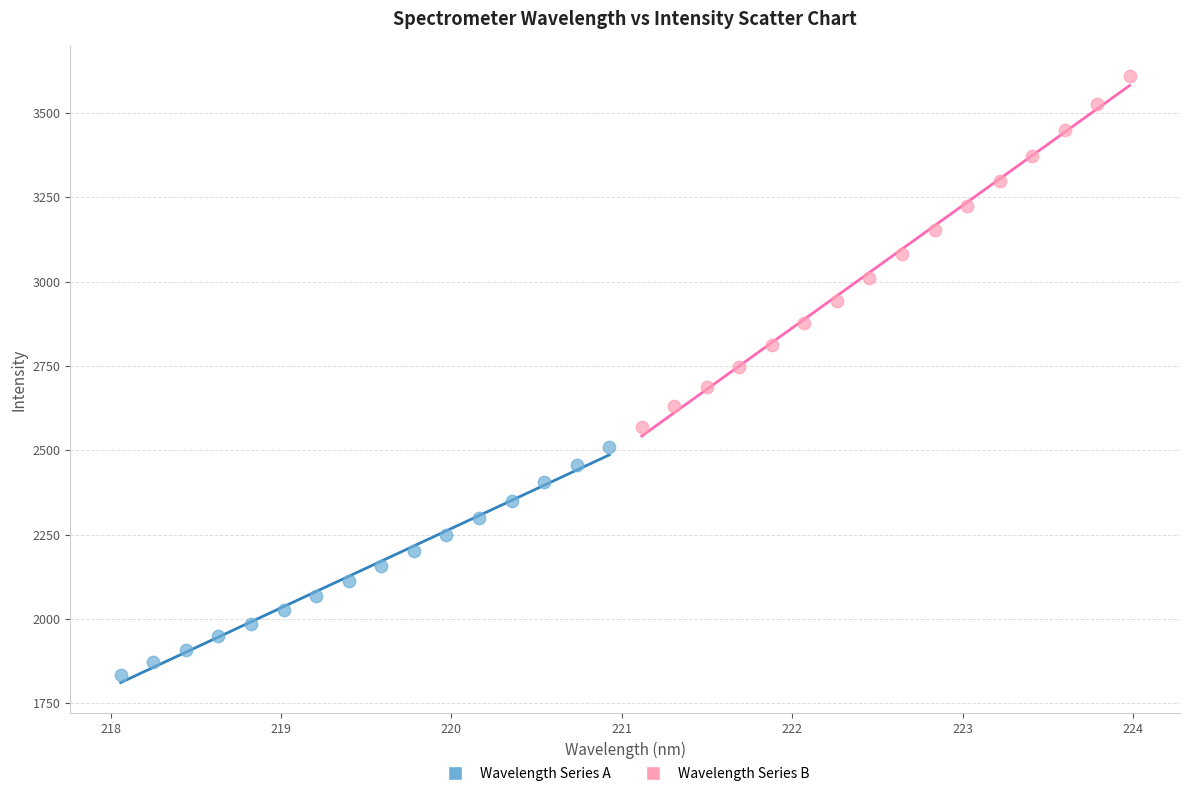

Which series has the largest Y range (max minus min)?

Wavelength Series B